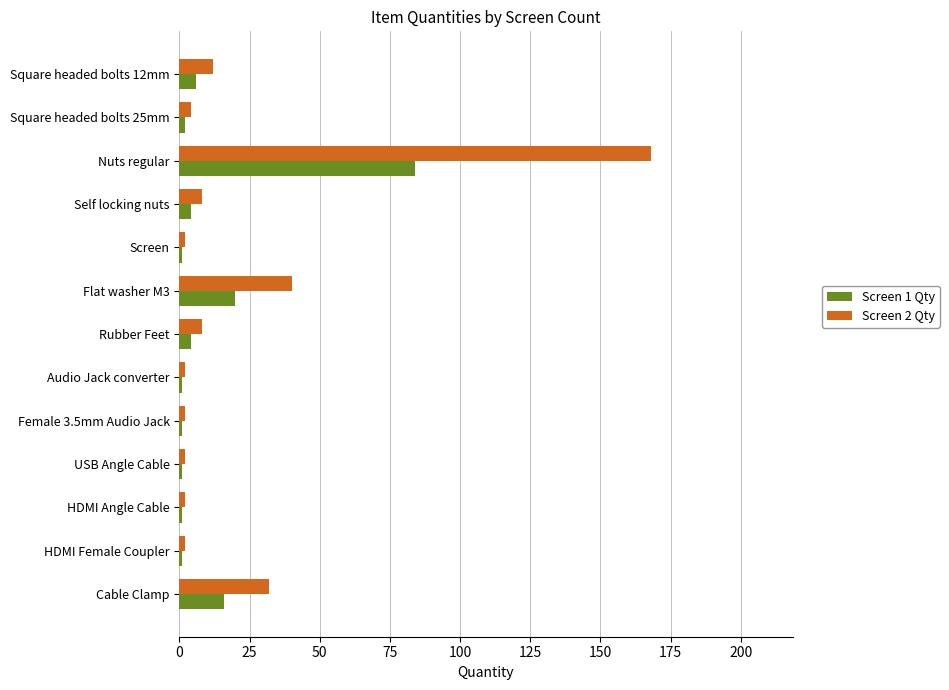

List the series in order of their peak value, highest first.

Screen 2 Qty, Screen 1 Qty